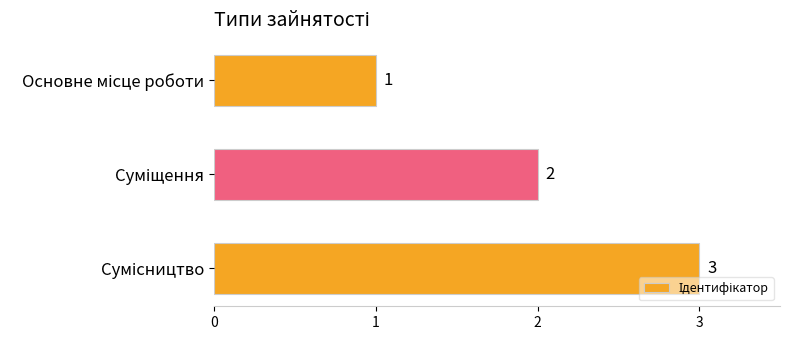

How many values are between 1 and 3?

3